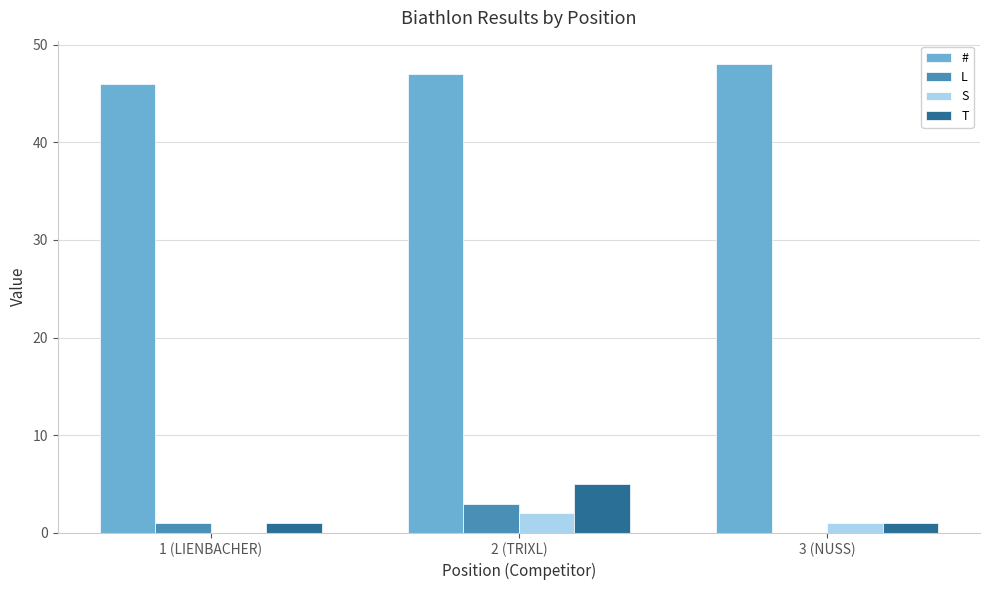

At which category does the chart reach its peak across all series?

3 (NUSS)